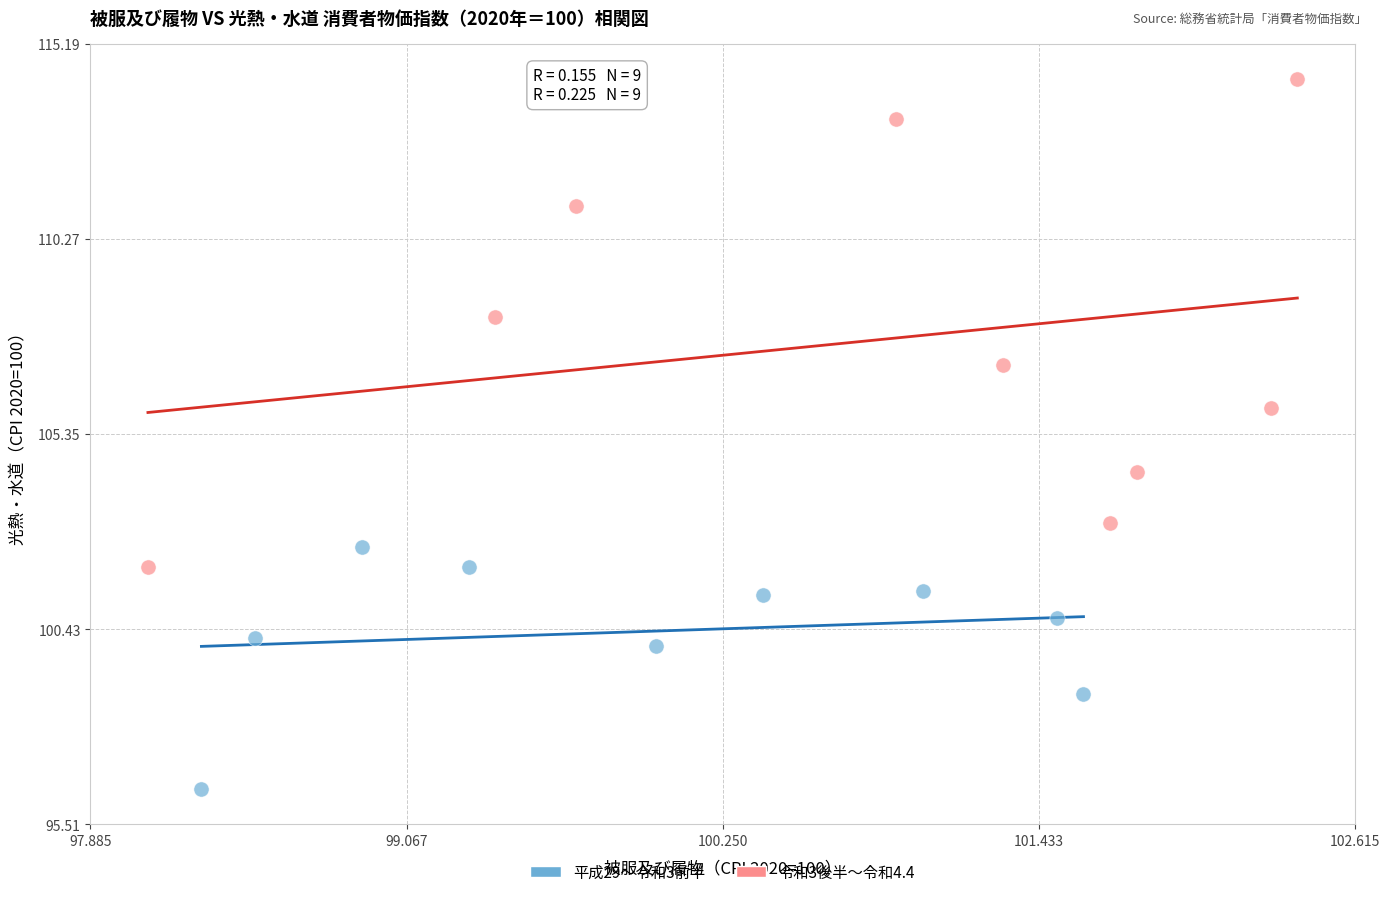

Which series reaches the maximum Y coordinate?

令和3後半〜令和4.4